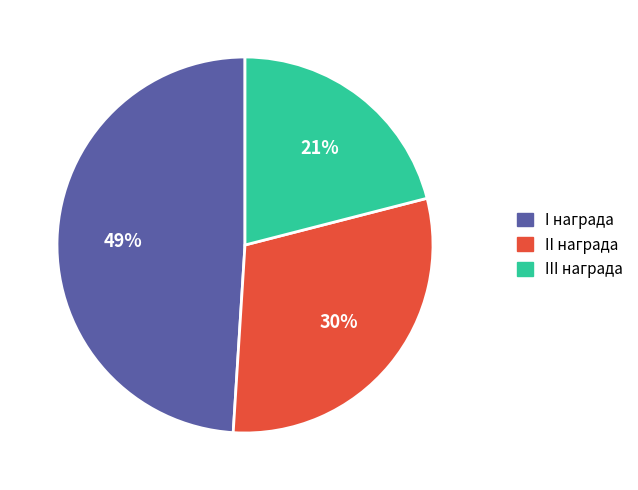

To the nearest percent, what portion does II награда represent?

30%